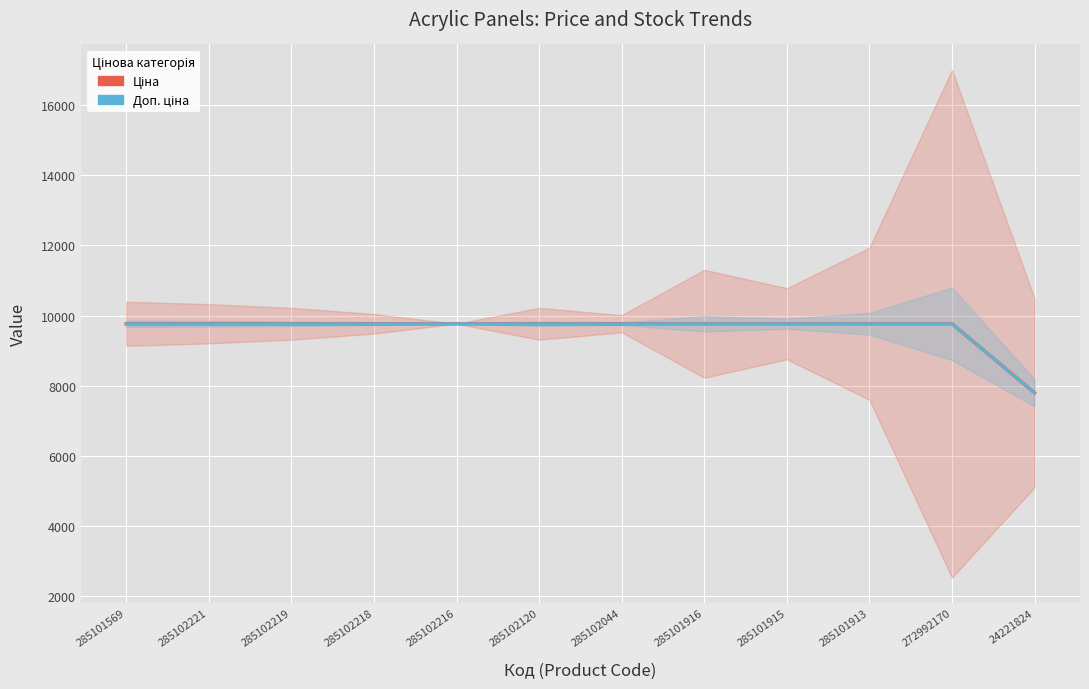

At how many categories does at least one series exceed 9102?

11